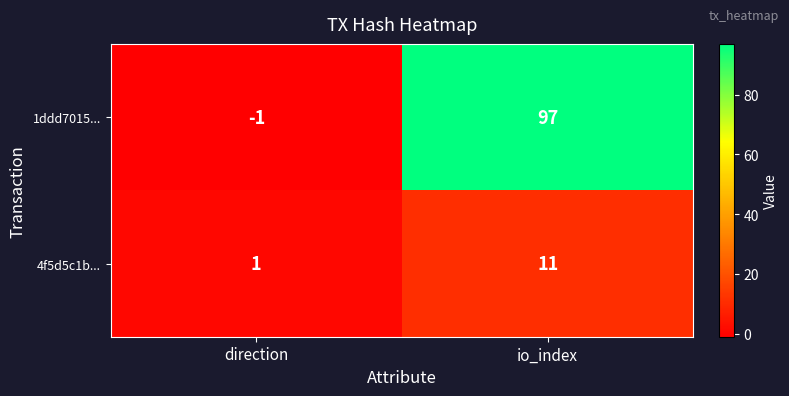

What is the minimum value shown in the chart?

-1